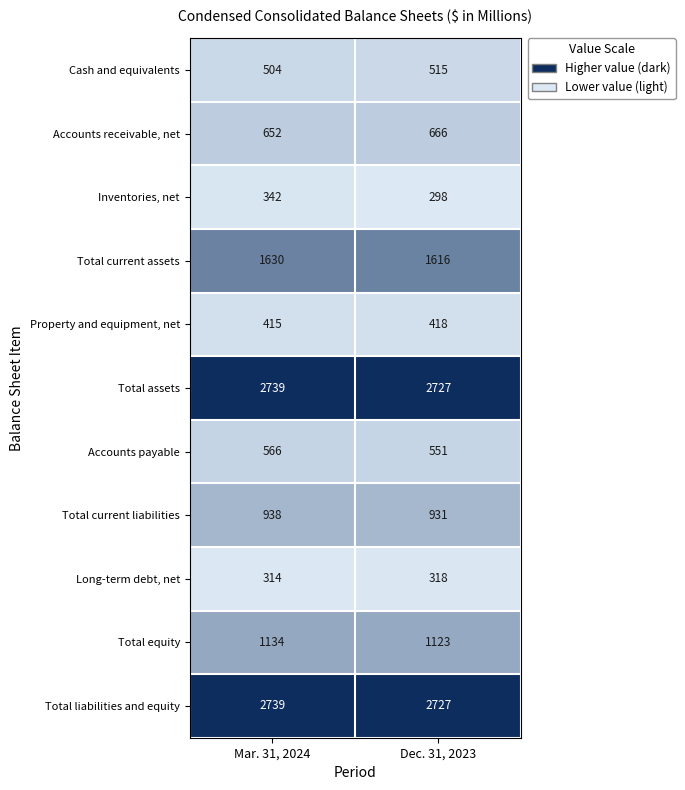

Is the value of Total equity at Mar. 31, 2024 greater than the value of Cash and equivalents at Mar. 31, 2024?

Yes